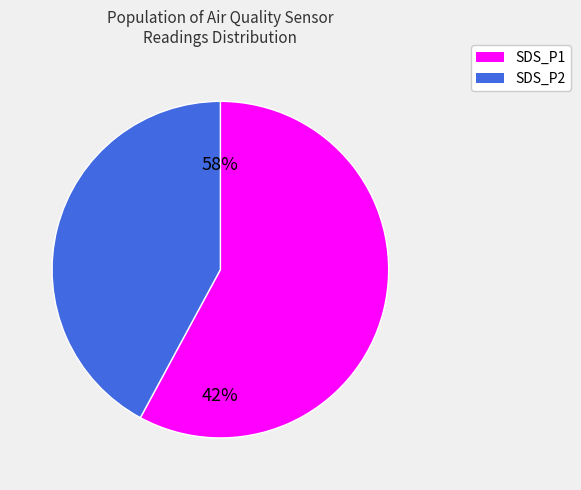

True or false: 31 accounts for 1% of the total.

False